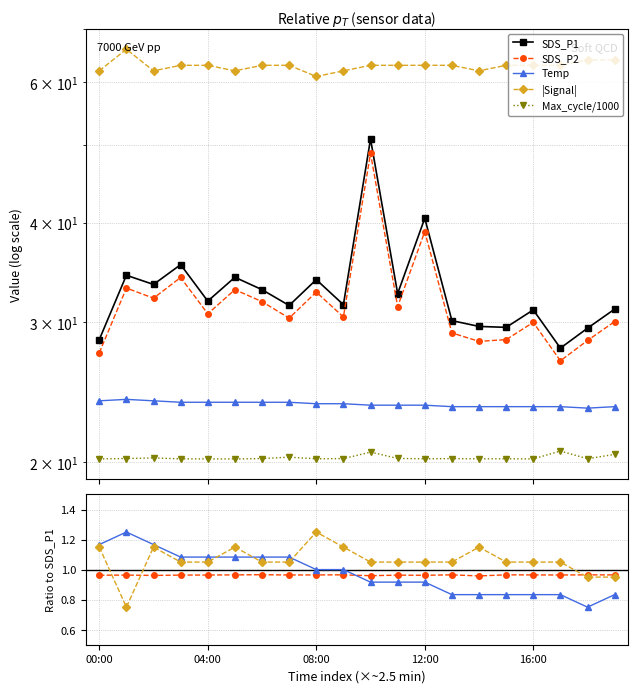

What is the smallest value displayed?

0.8